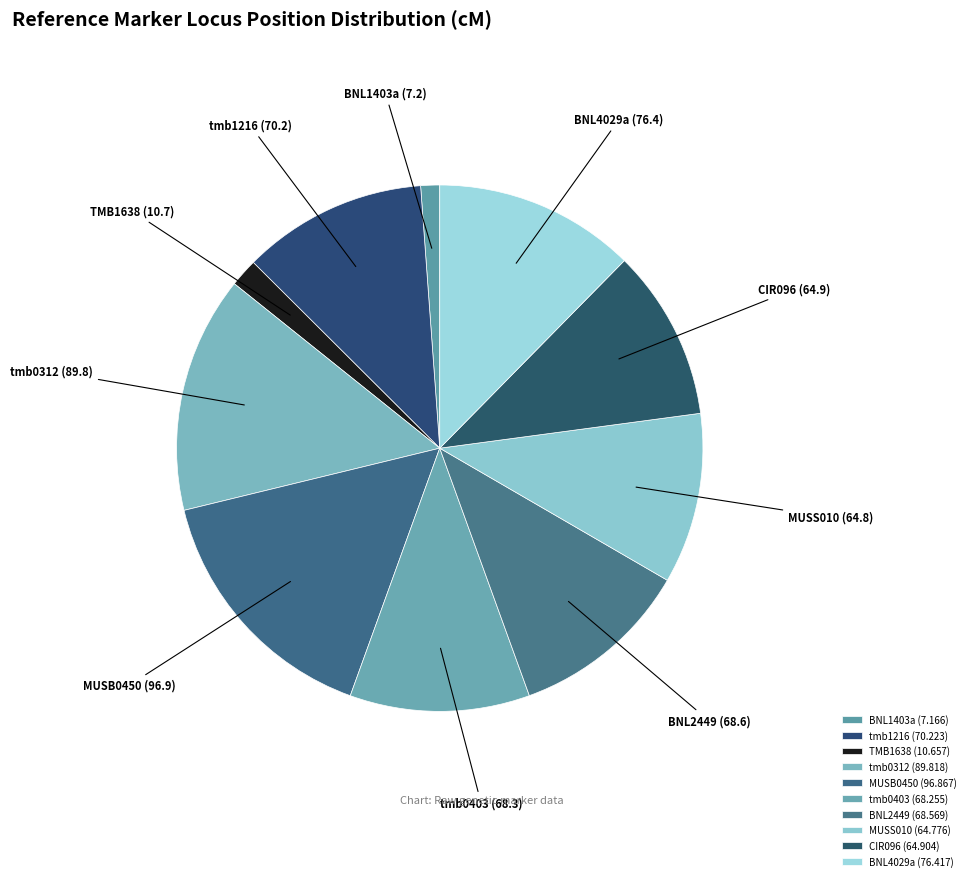

Which category has the smallest portion of the pie?

BNL1403a